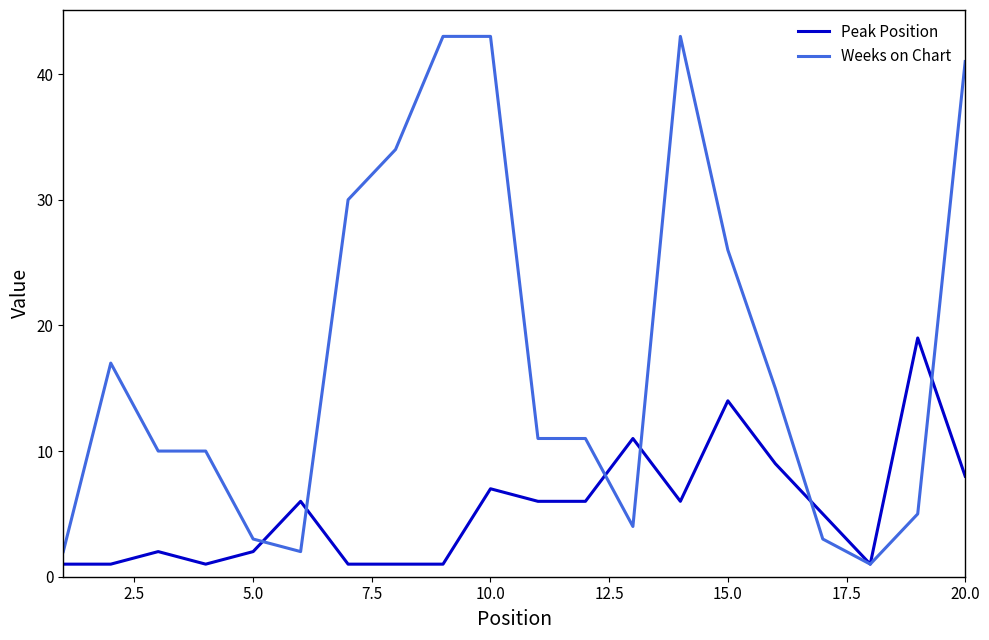

Rank the series by their average value, from highest to lowest.

Weeks on Chart, Peak Position